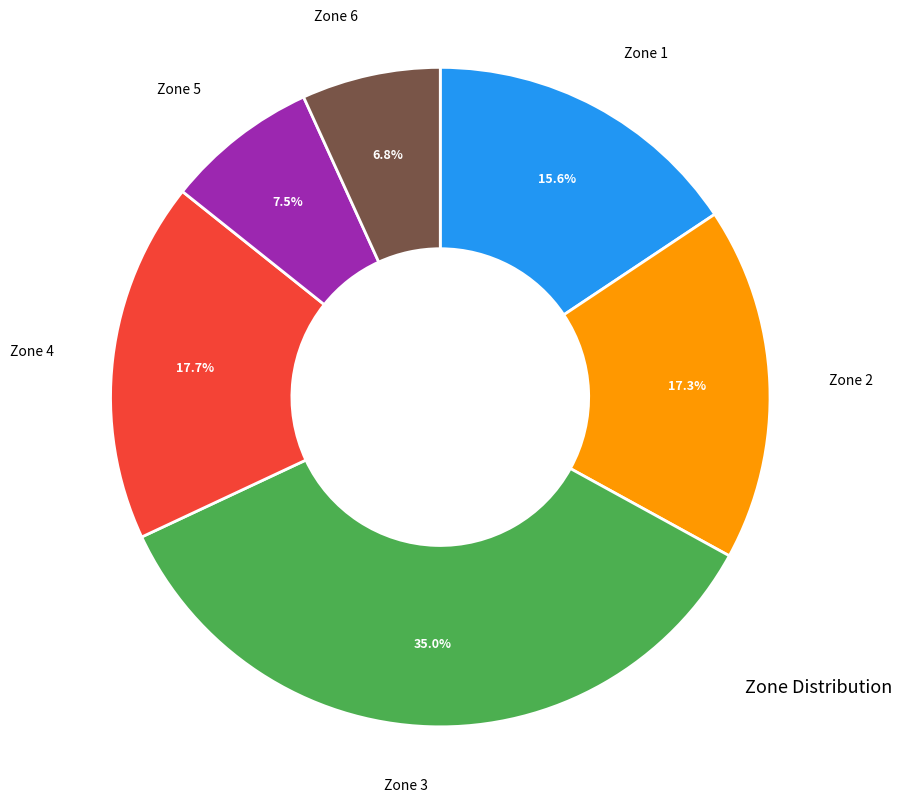

To the nearest percent, what is the difference between the largest and smallest slice percentages?

28%